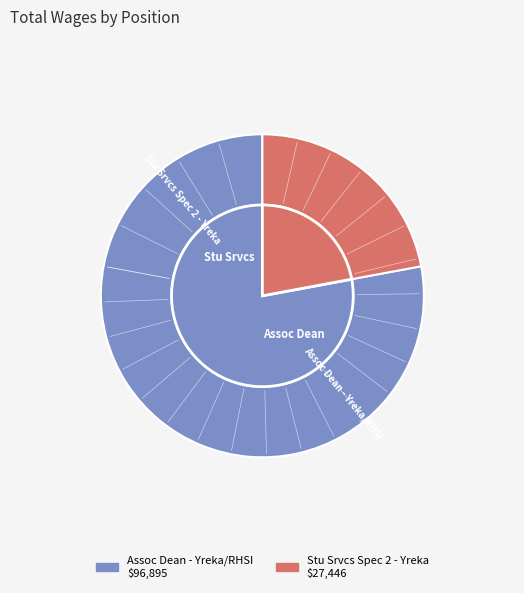

Which category has the biggest portion of the pie?

Assoc Dean - Yreka/RHSI